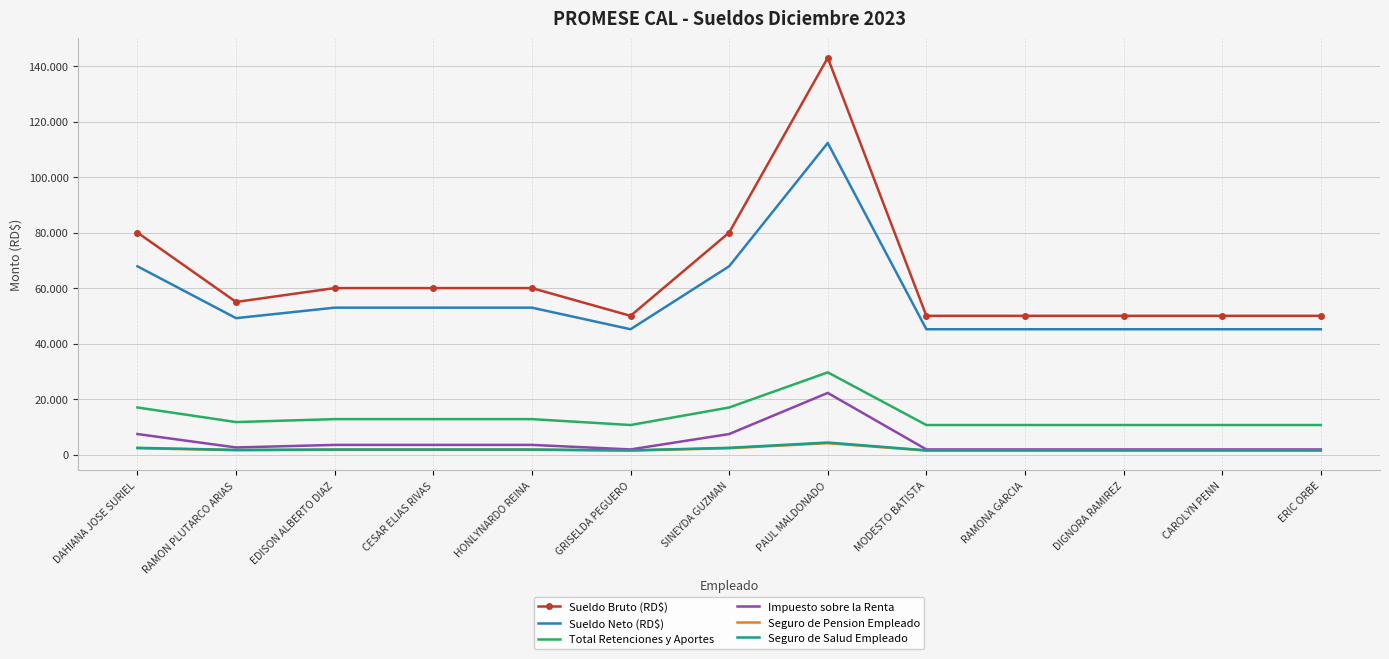

What position from the right is ERIC ORBE?

1